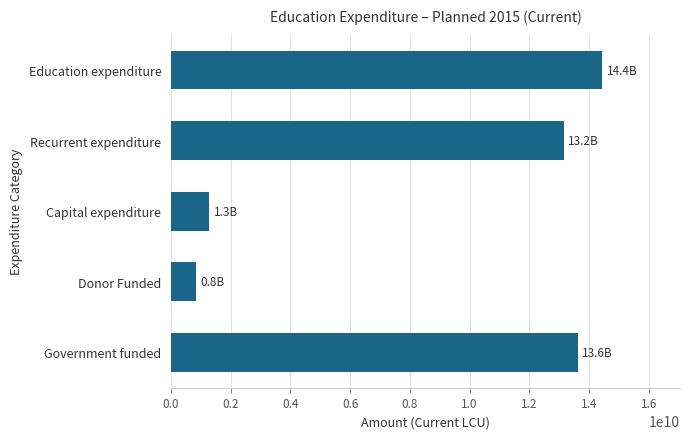

The value at Donor Funded is 825438310. True or false?

True